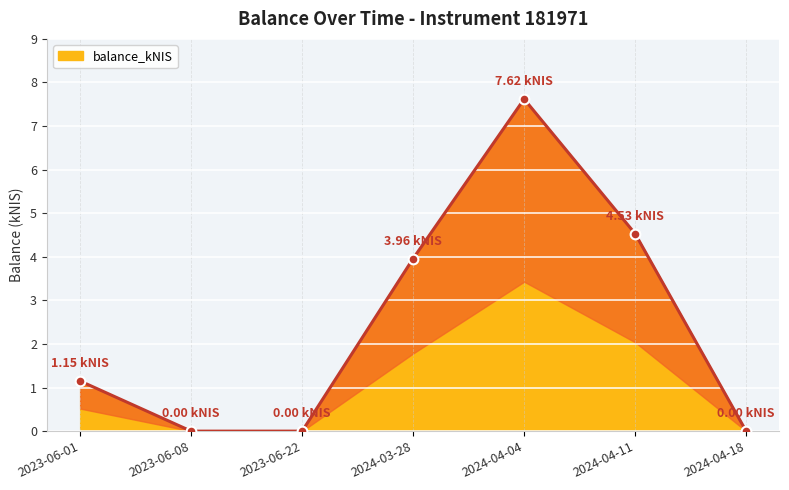

At which category does the chart reach its minimum across all series?

2023-06-08